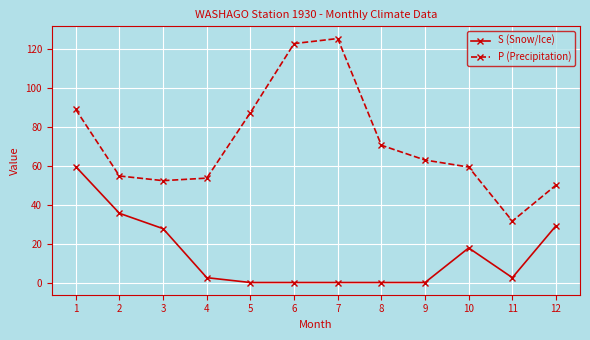

Is this an area chart (filled region under the line)?

No